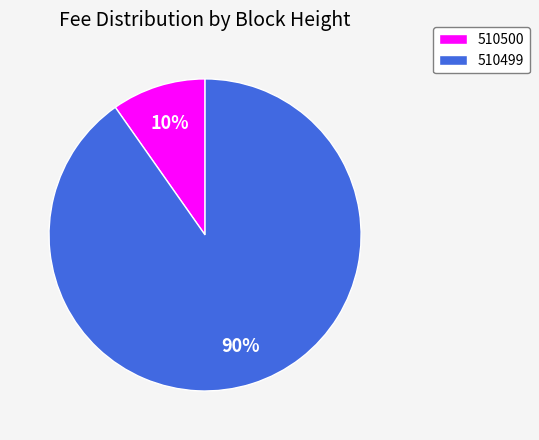

The 510499 slice represents 99% of the pie. True or false?

False